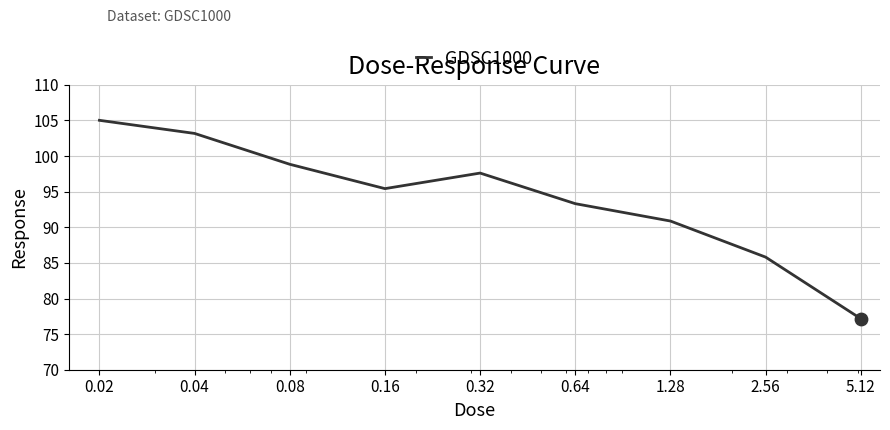

What is the maximum value shown in the chart?

105.0